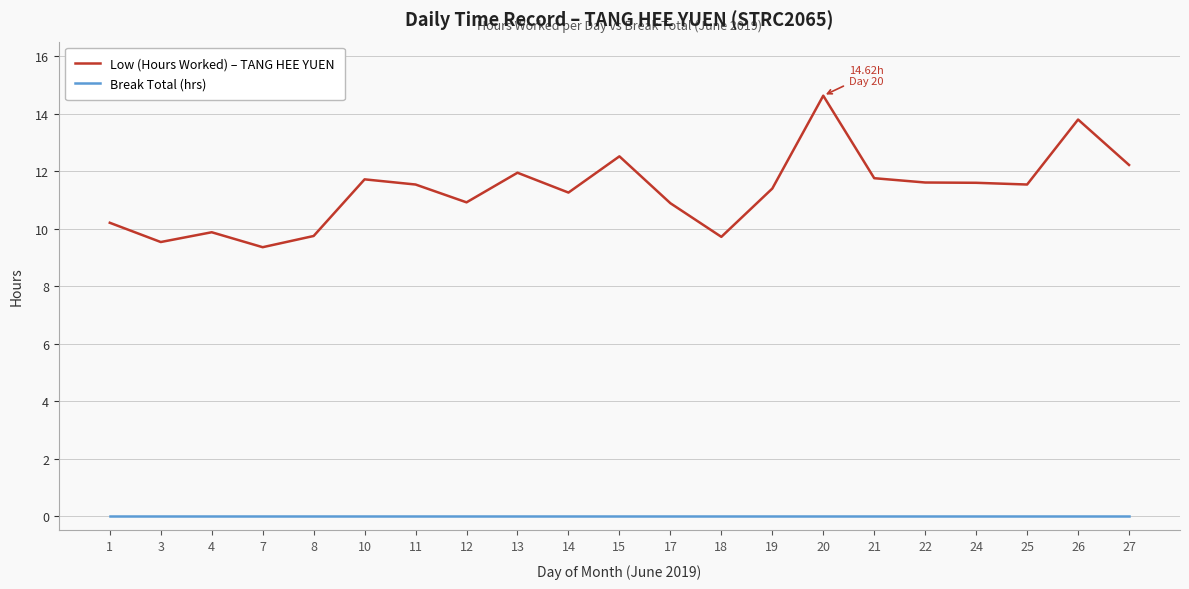

Which series has the widest spread of values?

Low (Hours Worked) – TANG HEE YUEN